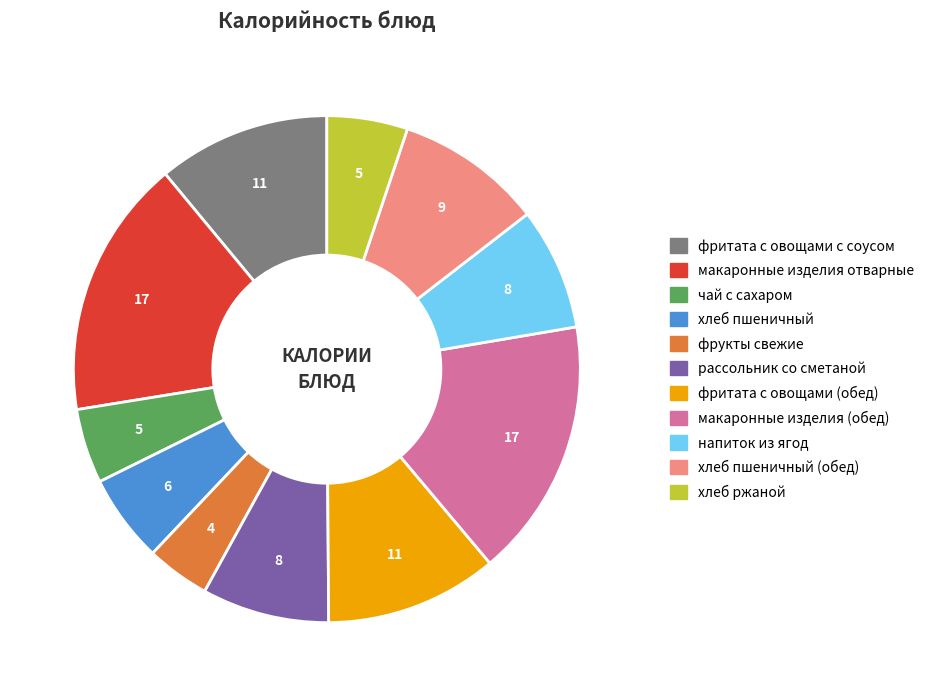

Between рассольник со сметаной and хлеб ржаной, which is larger?

рассольник со сметаной